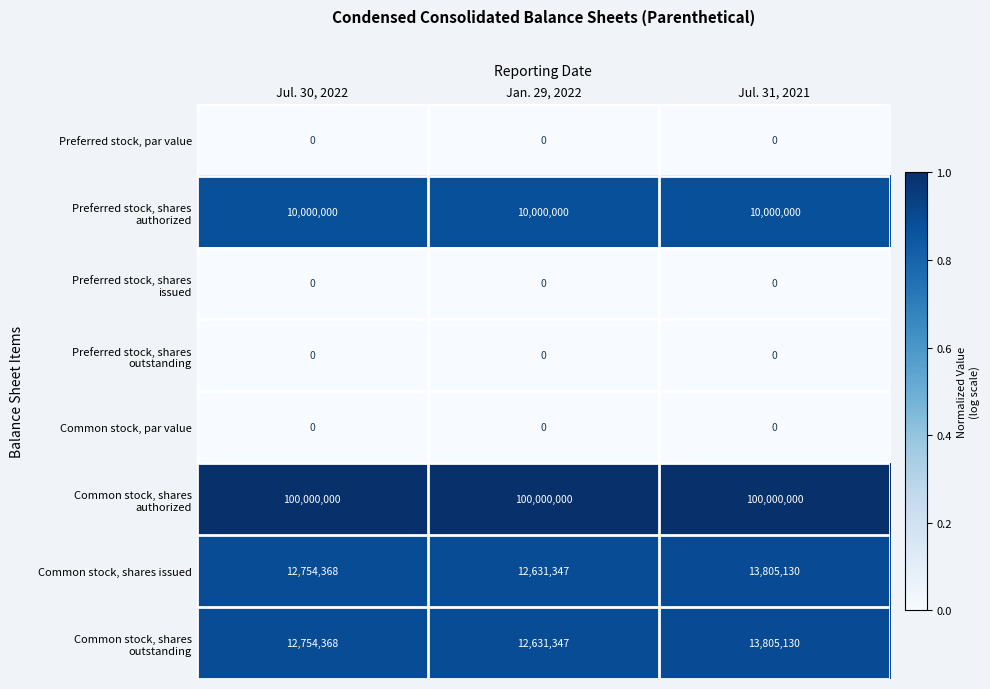

Rank the categories by Common stock, shares issued value from highest to lowest.

Jul. 31, 2021, Jul. 30, 2022, Jan. 29, 2022